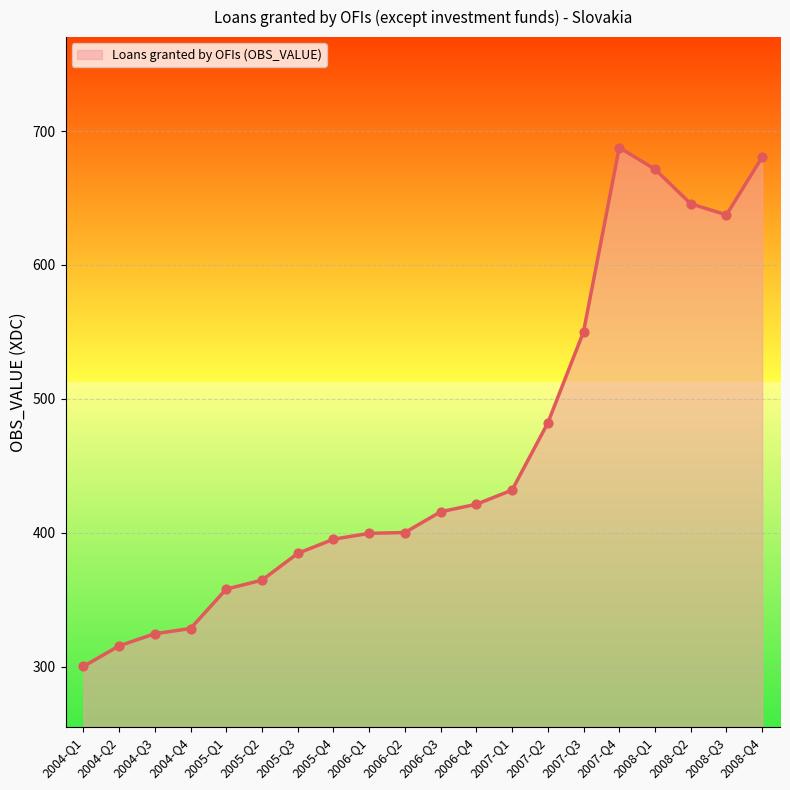

Approximately how many times larger is the value at 2006-Q1 compared to 2007-Q3?

0.7